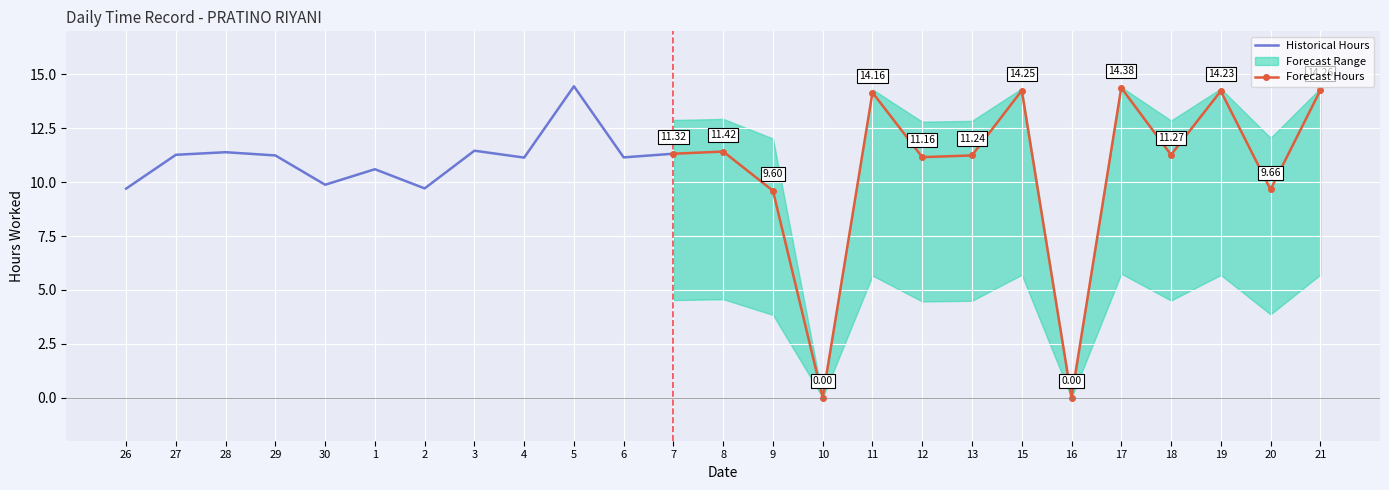

Is it true that the value at 13 is 15.6?

False